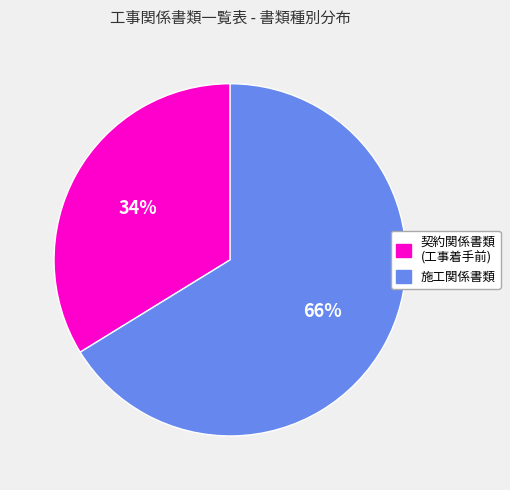

Is there a majority slice in this chart?

Yes